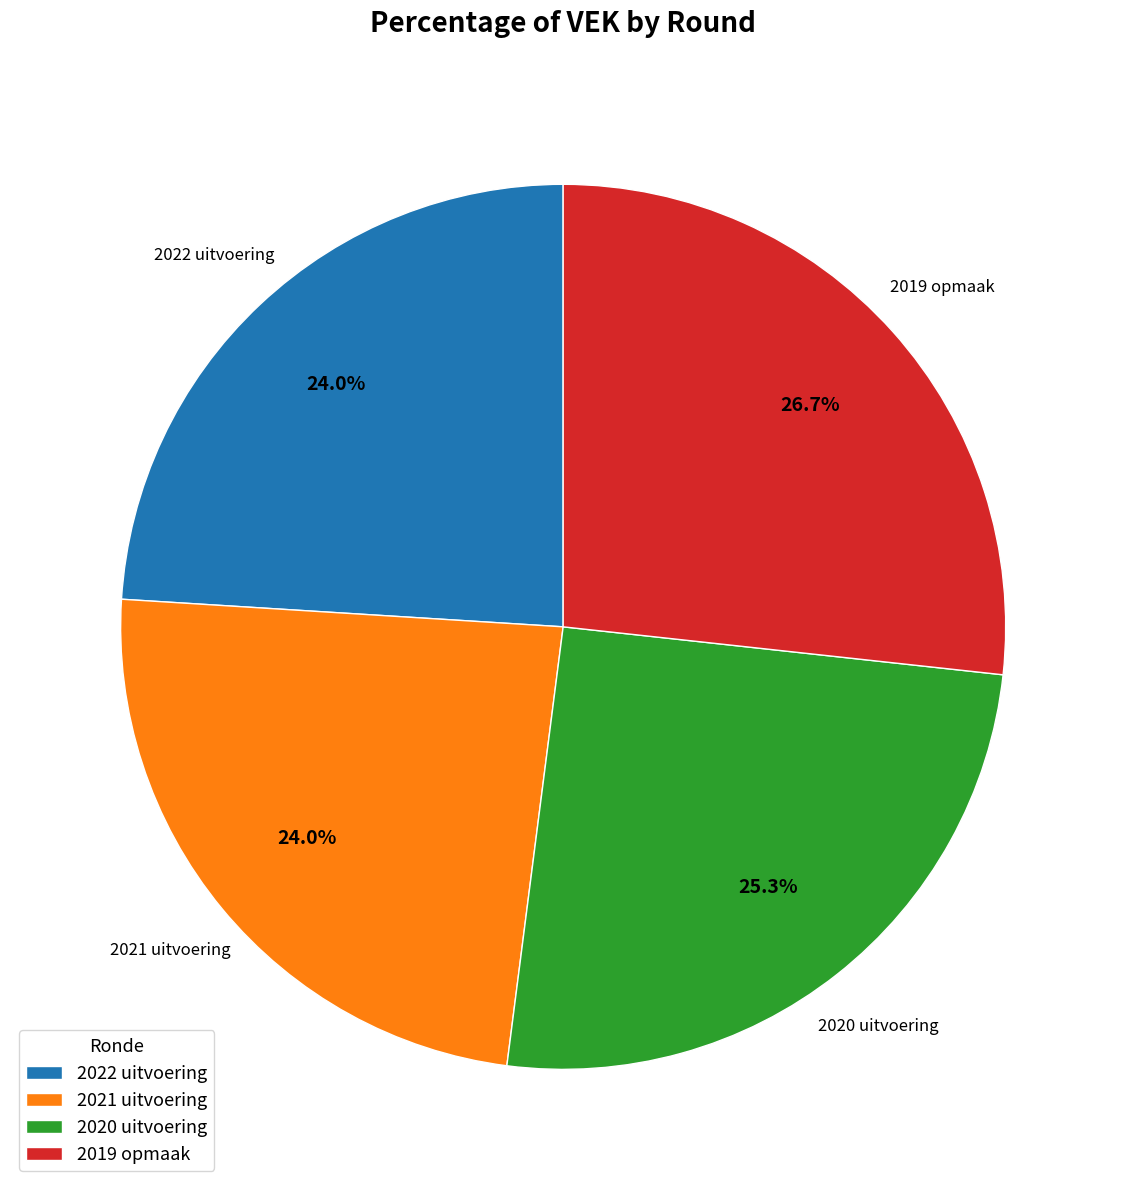

What portion of the pie excludes 2019 opmaak?

73.3%